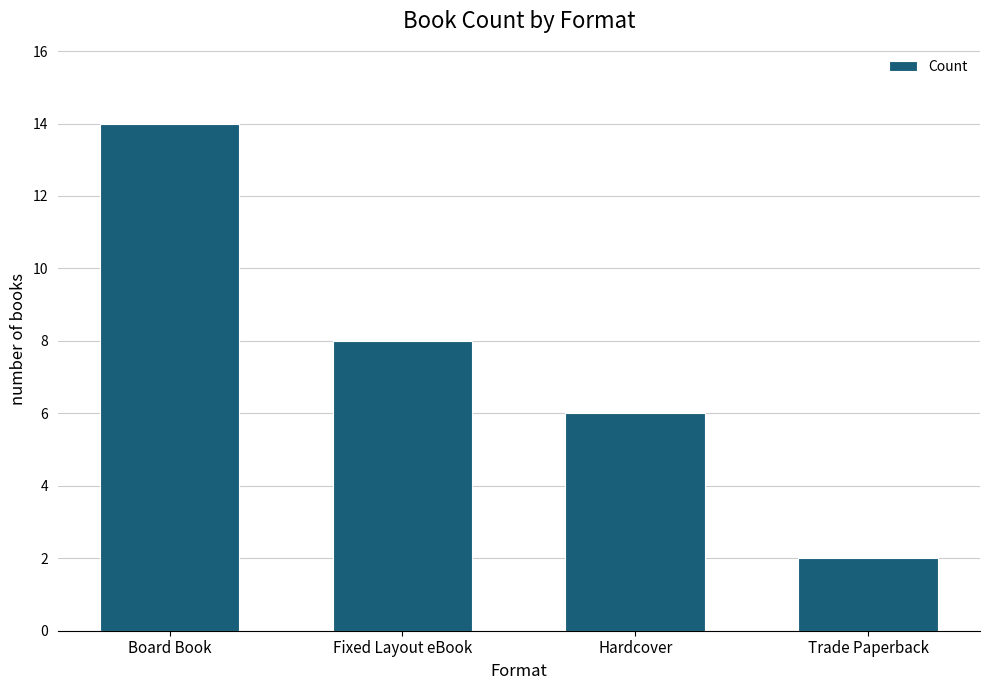

What is the label of the 1st bar from the right?

Trade Paperback